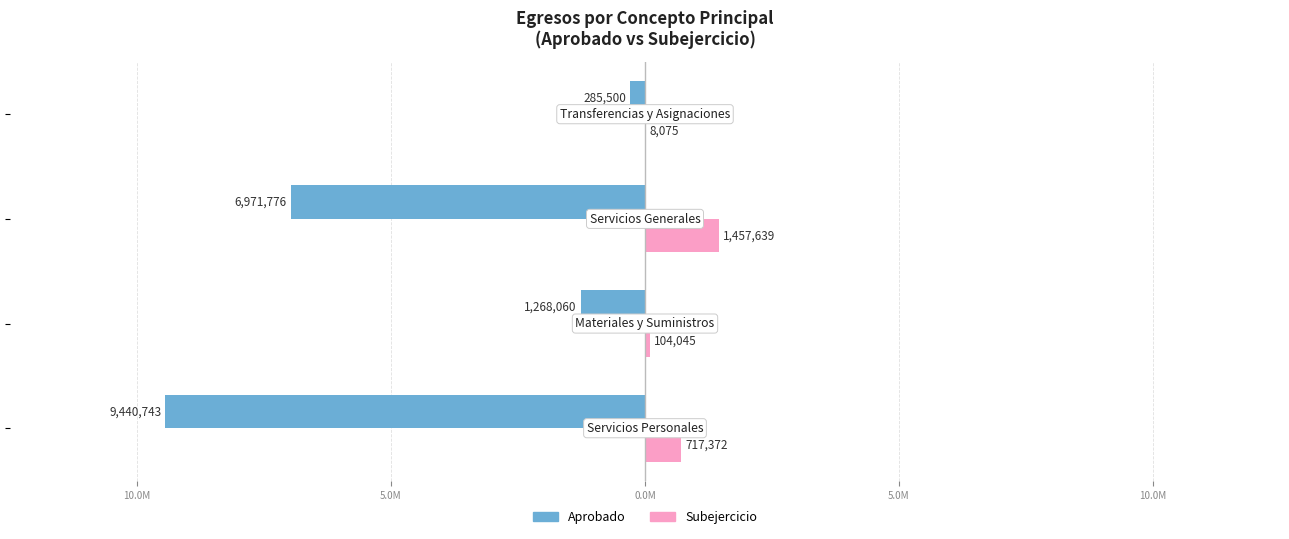

How many Aprobado values are between -6971776 and -285500?

3